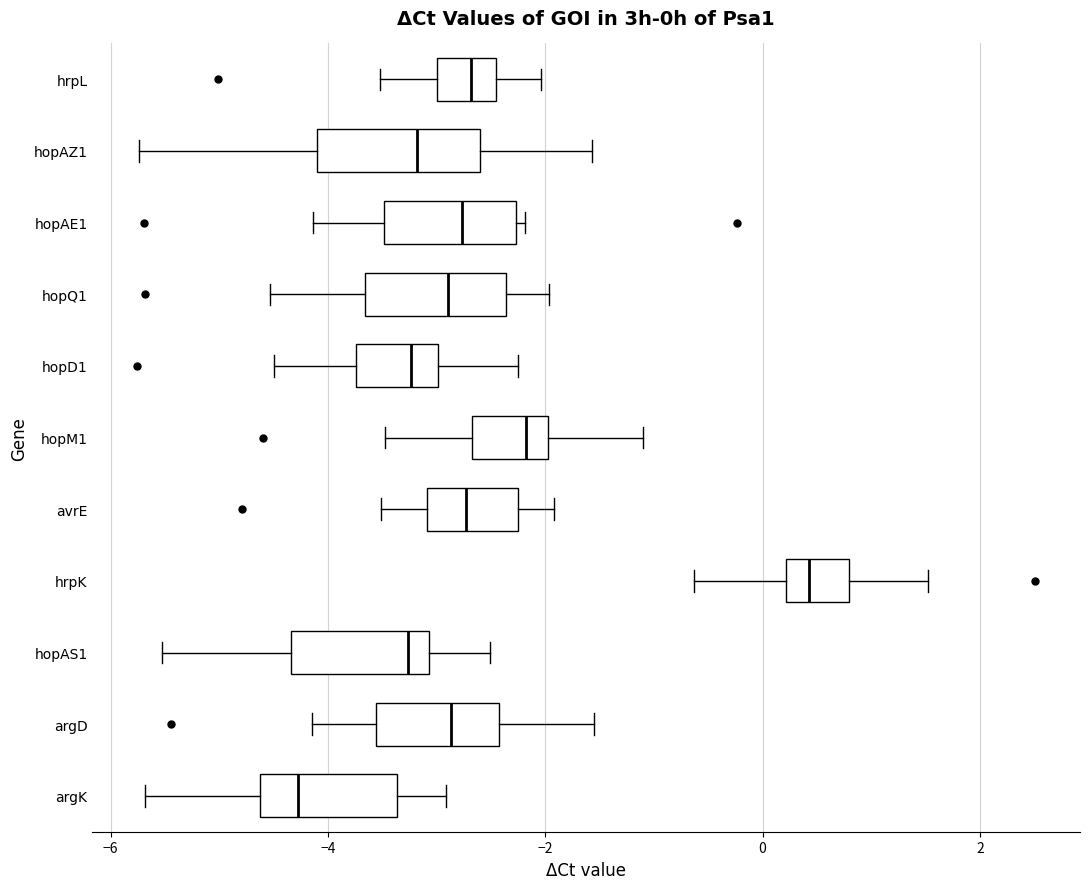

Where is the left edge of the box for avrE on the x-axis? The values are not printed on the chart, so give them approximately, as read against the axis.

-3.0